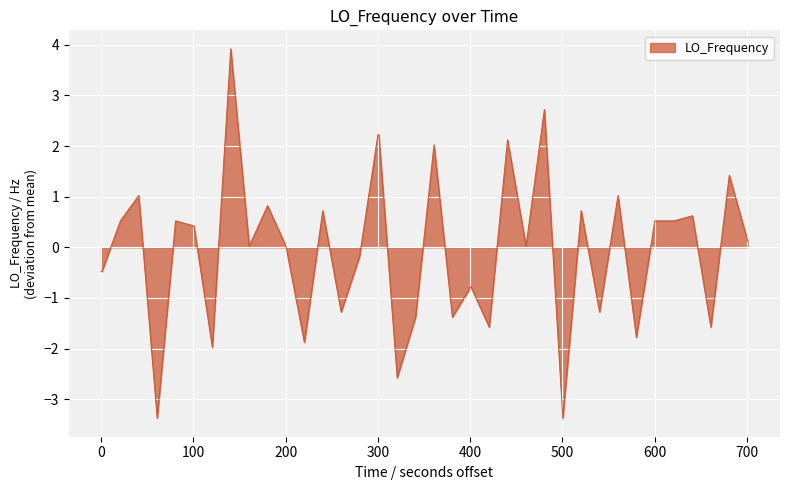

What is the minimum value shown in the chart?

-3.4